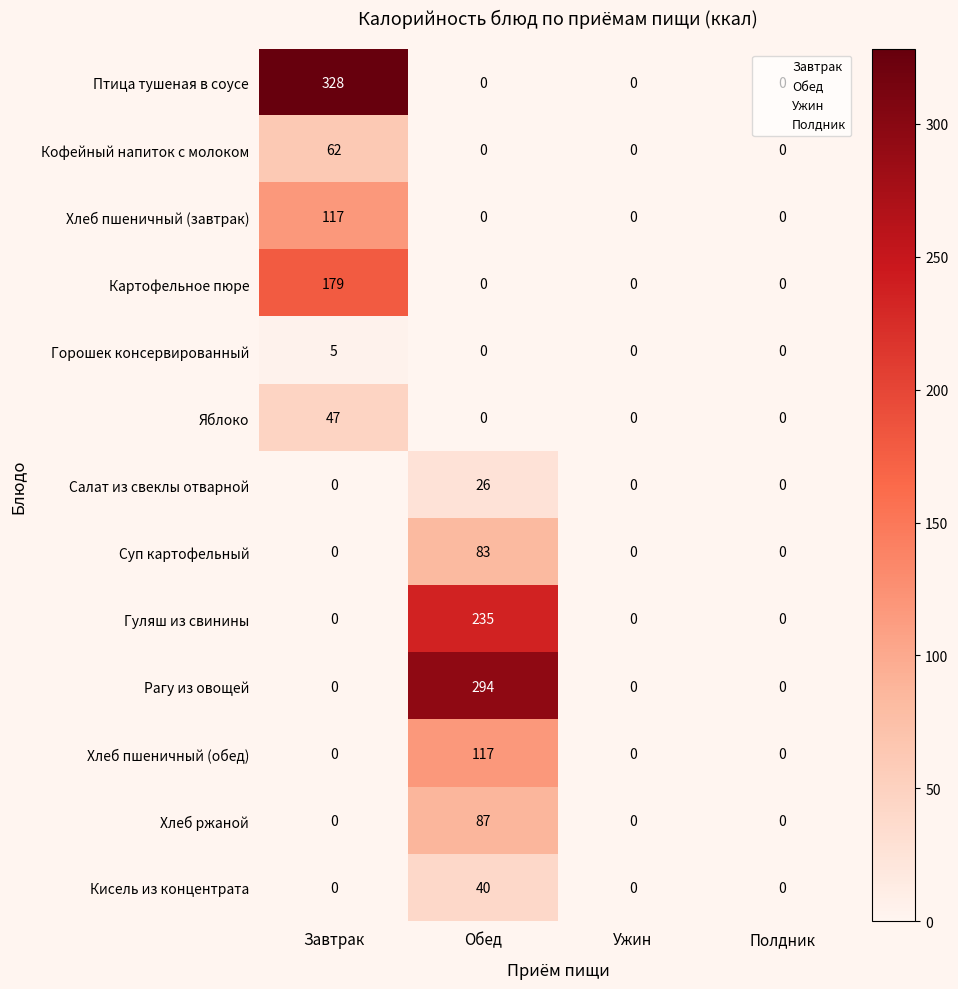

What is the difference between the maximum and second lowest values in the Рагу из овощей series?

294